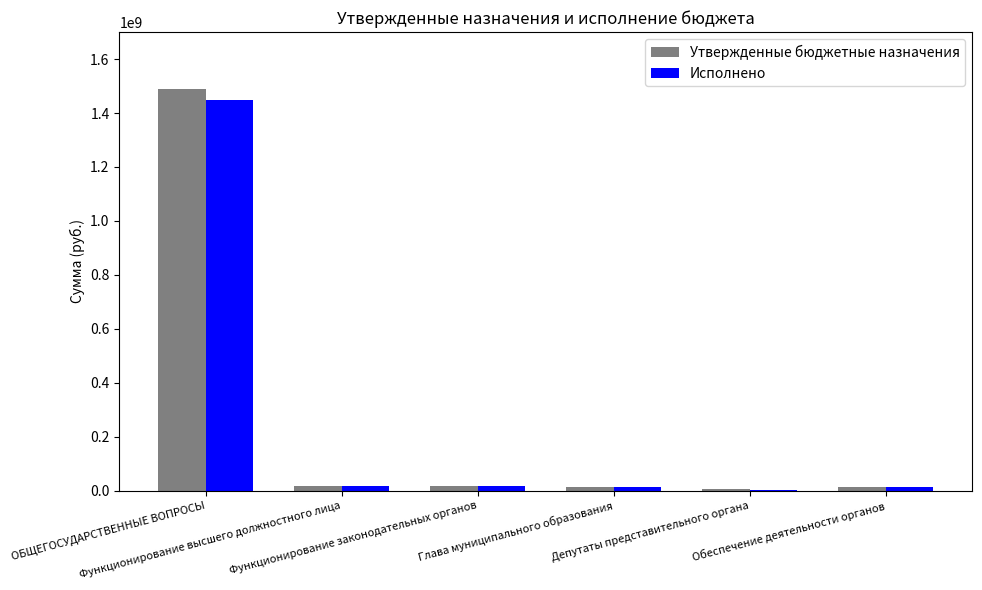

What is the approximate value of Утвержденные бюджетные назначения at ОБЩЕГОСУДАРСТВЕННЫЕ ВОПРОСЫ?

1488112755.2